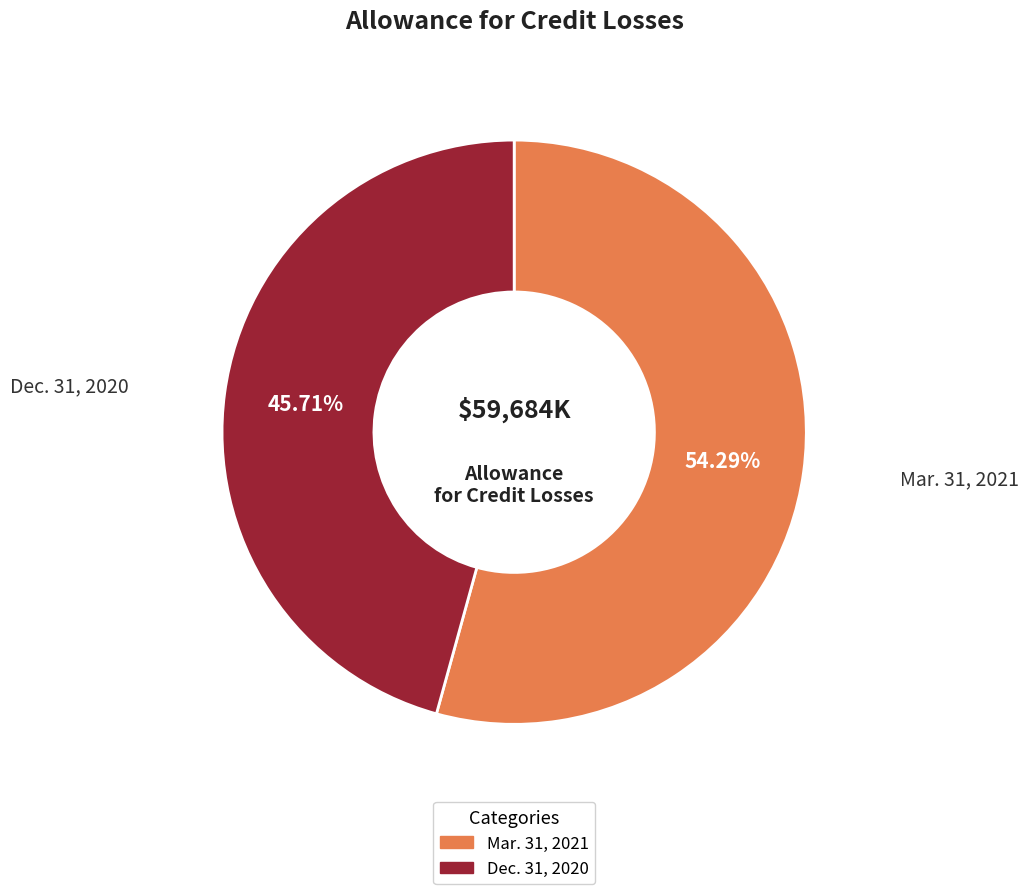

Which slice represents more than half of the pie?

Mar. 31, 2021